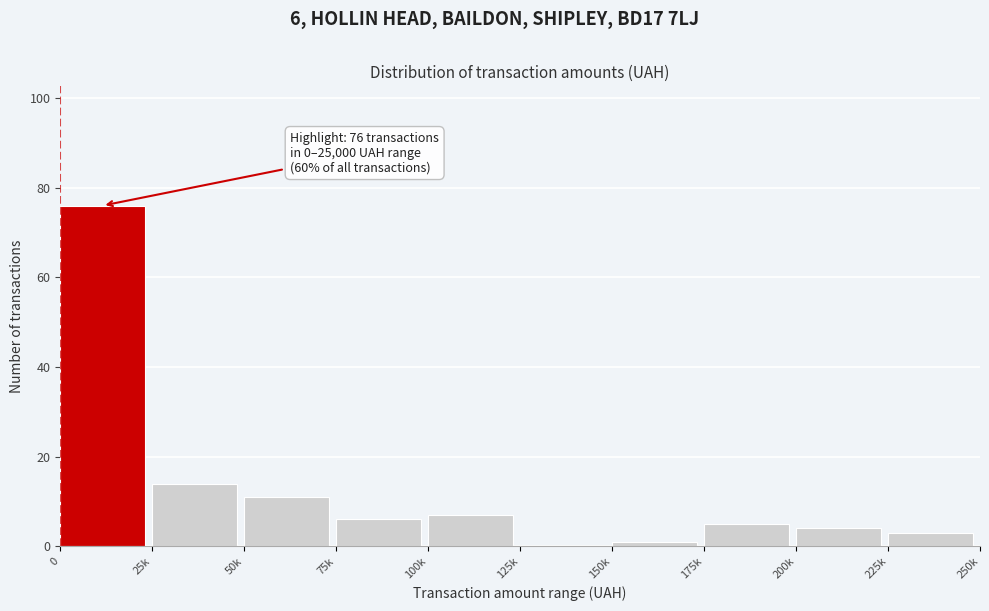

Reading left to right, extract all data points from this chart.

0=76	25k=14	50k=11	75k=6	100k=7	125k=0	150k=1	175k=5	200k=4	225k=3